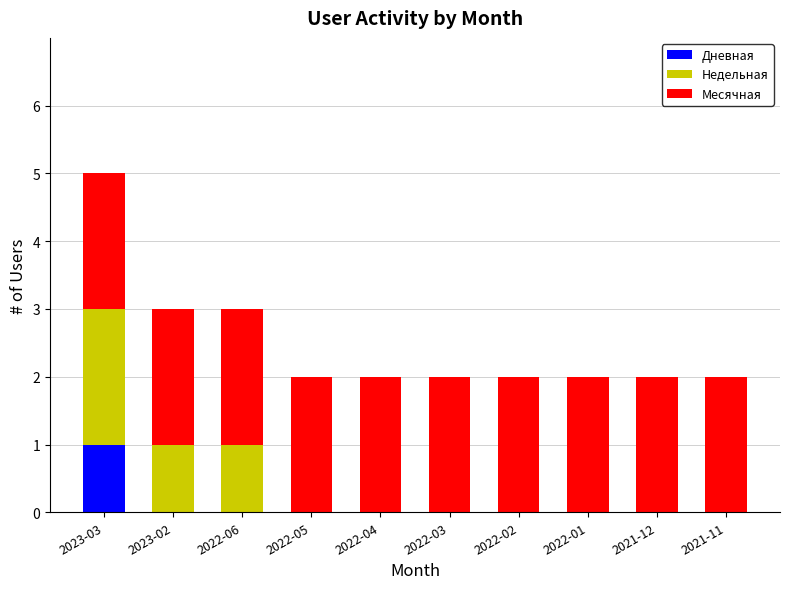

At which label does Дневная reach its peak?

2023-03